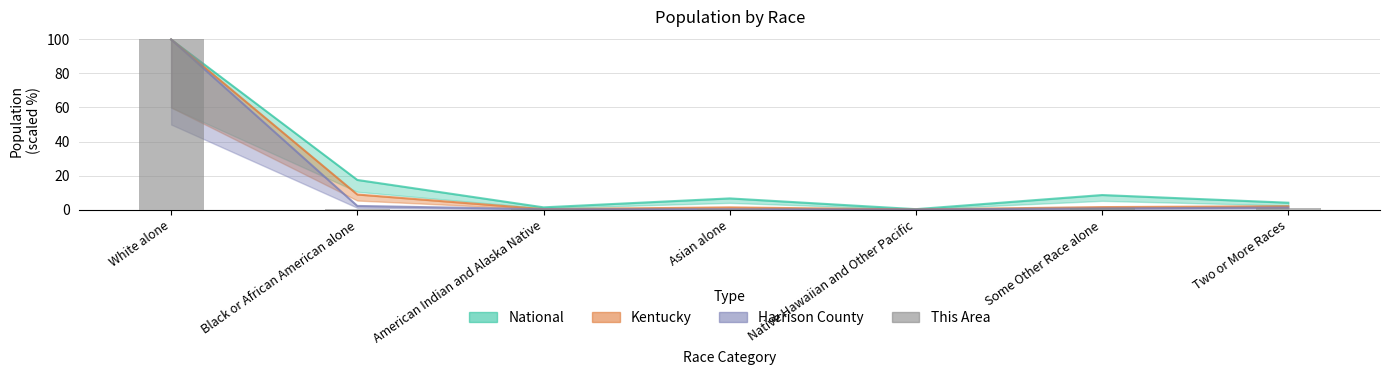

Are the bars grouped side by side (vs. stacked)?

No